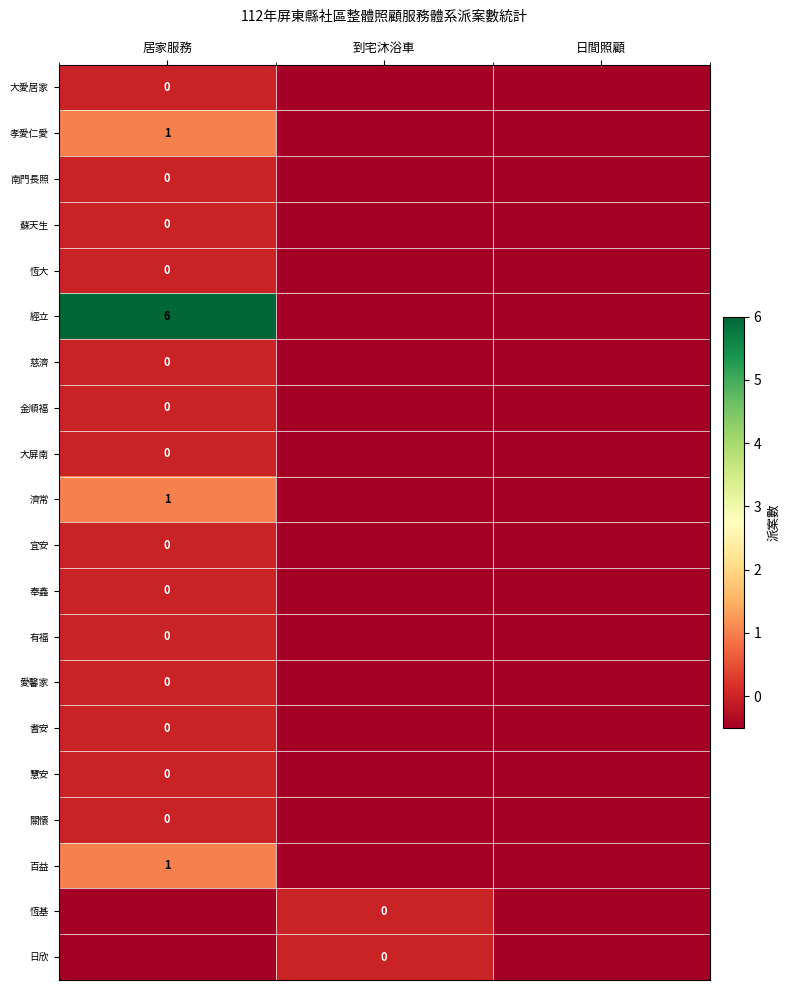

What is the approximate value of 金順福 at 日間照顧?

-0.5